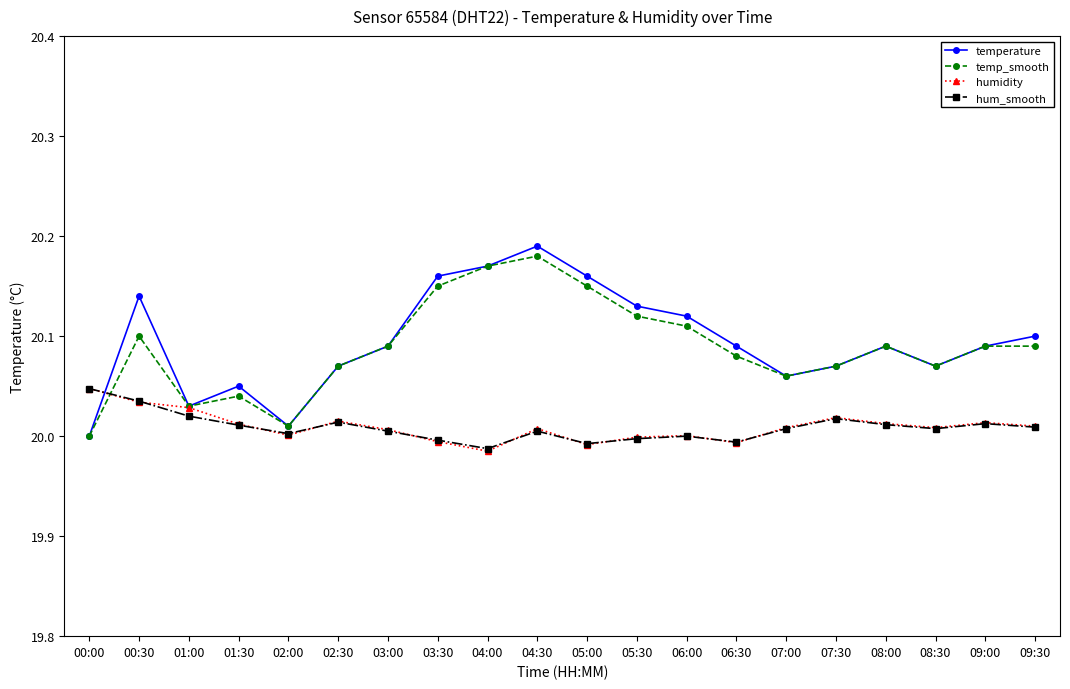

At which category does the chart reach its peak across all series?

04:30